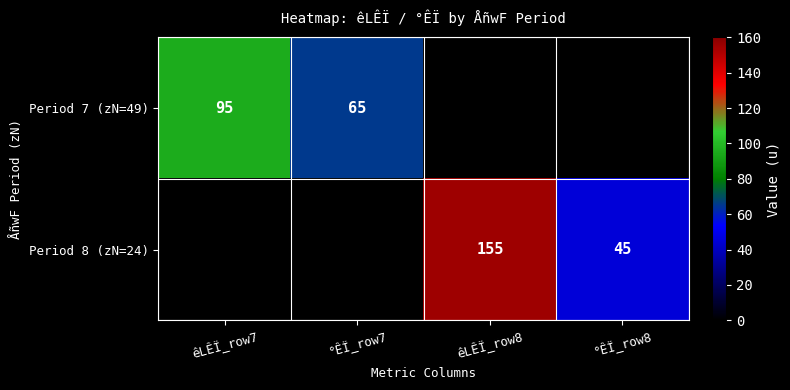

What is the difference between the Period 7 (zN=49) values at êLÊÏ_row7 and °ÊÏ_row7?

30